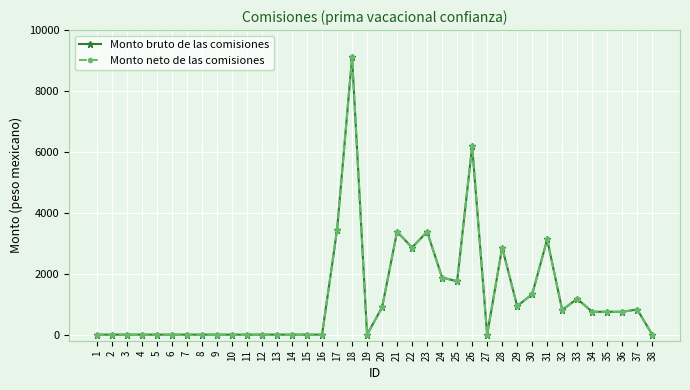

Does the chart have visible grid lines?

Yes